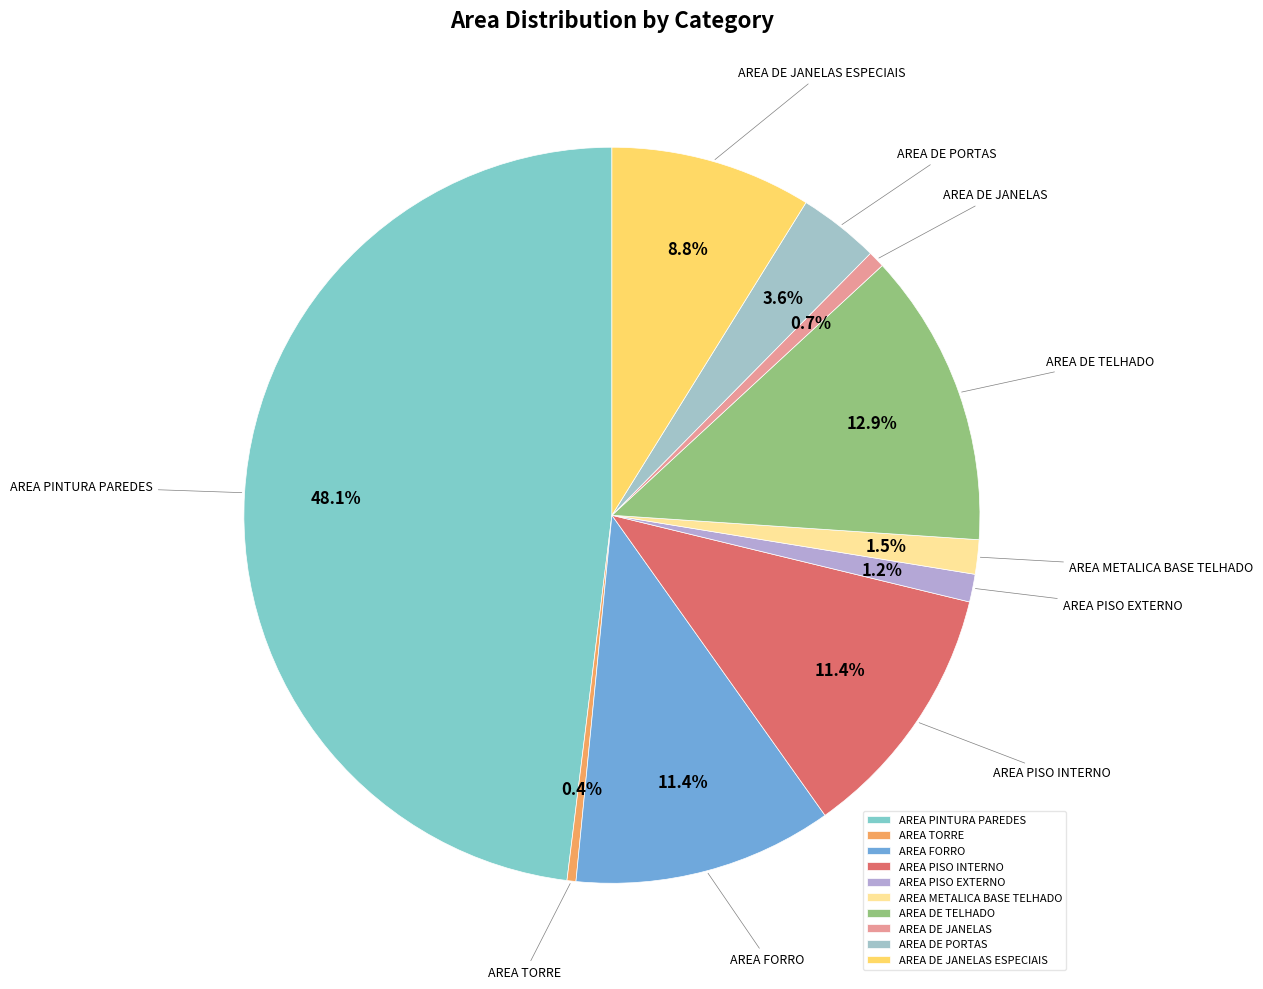

Is there any slice that represents more than half of the pie?

No